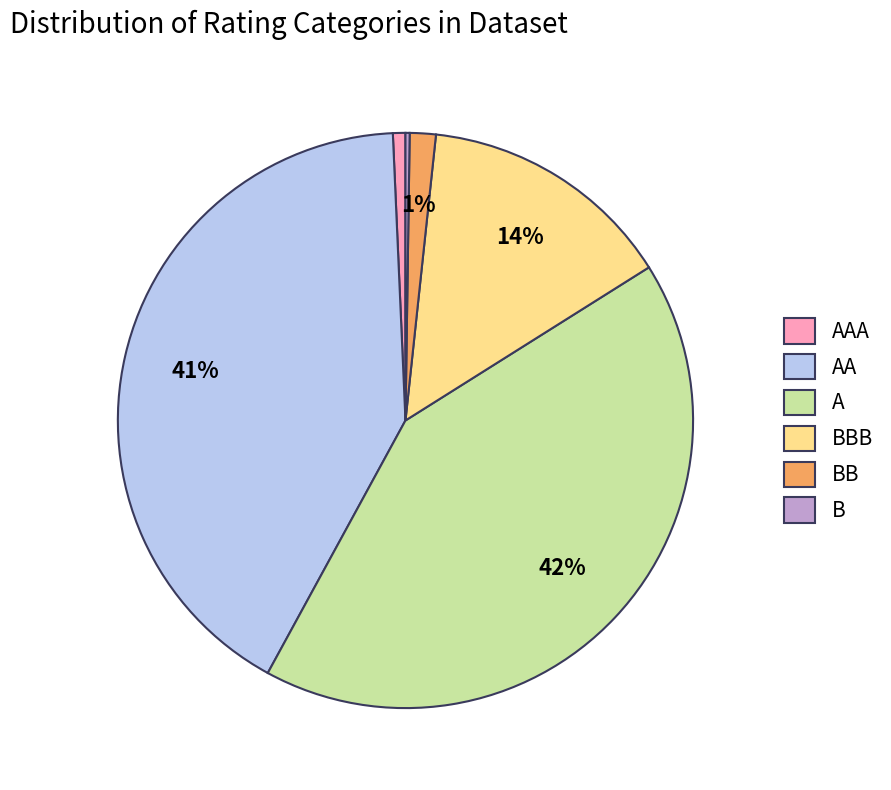

Which category has the biggest portion of the pie?

A